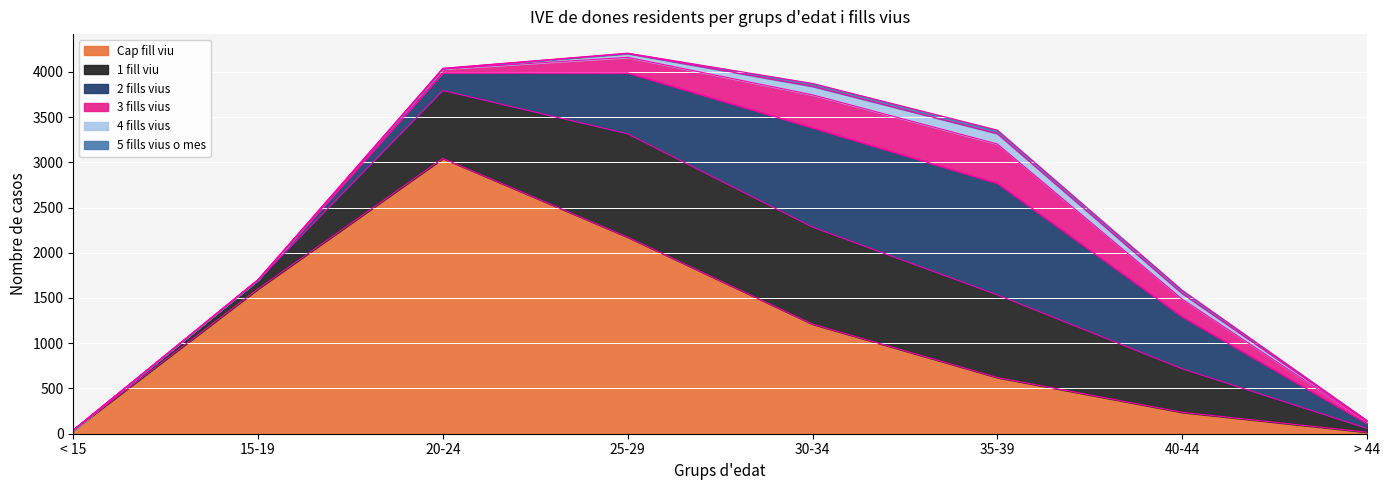

How many values in the 5 fills vius o mes series are below 5?

4